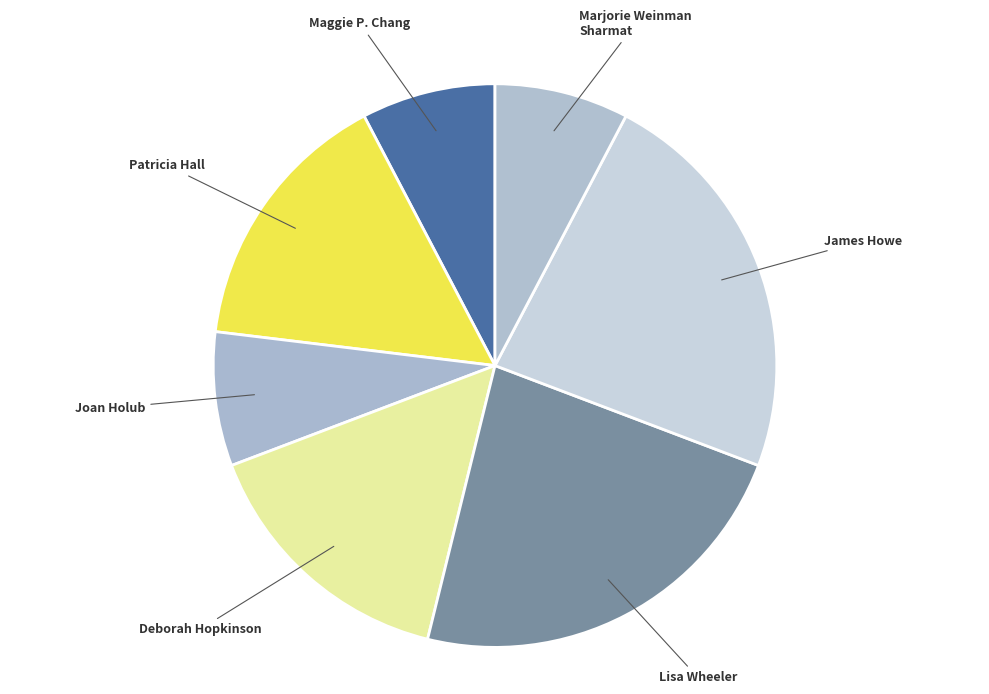

How many segments does this pie chart have?

7